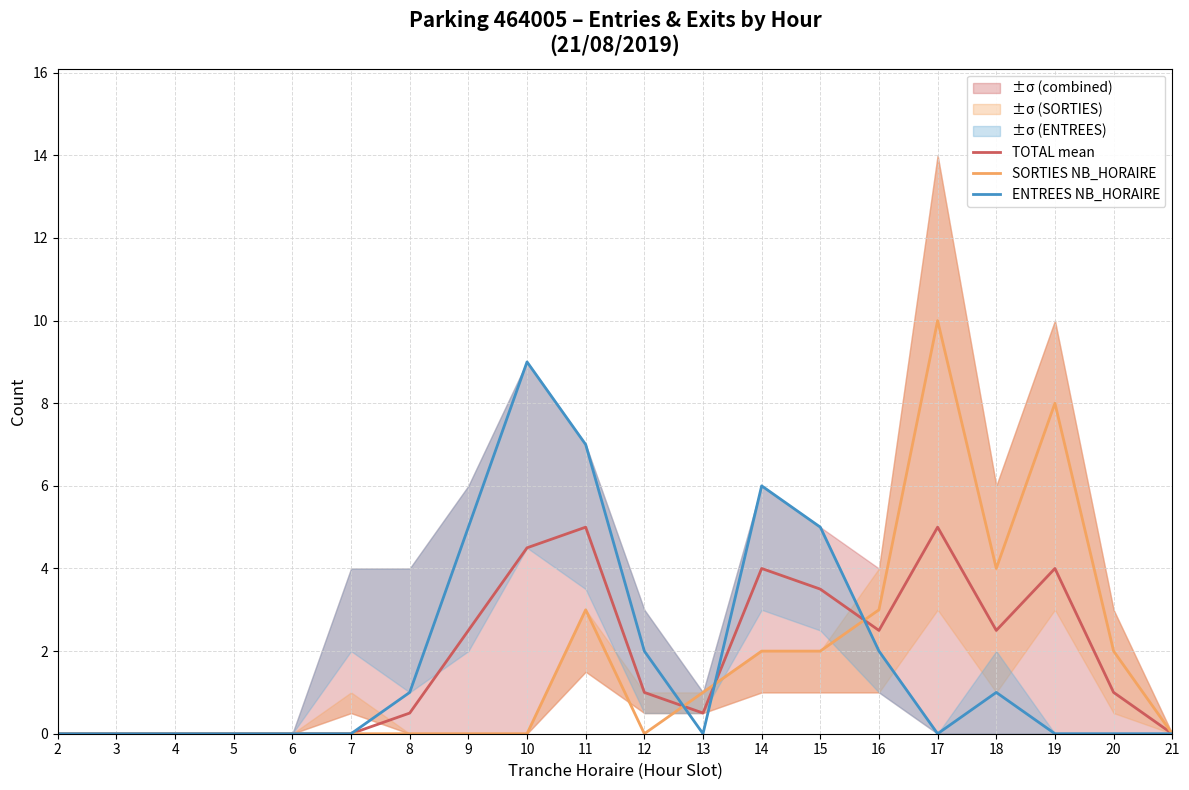

In ENTREES NB_HORAIRE, how many points are higher than both neighbors (excluding endpoints)?

3